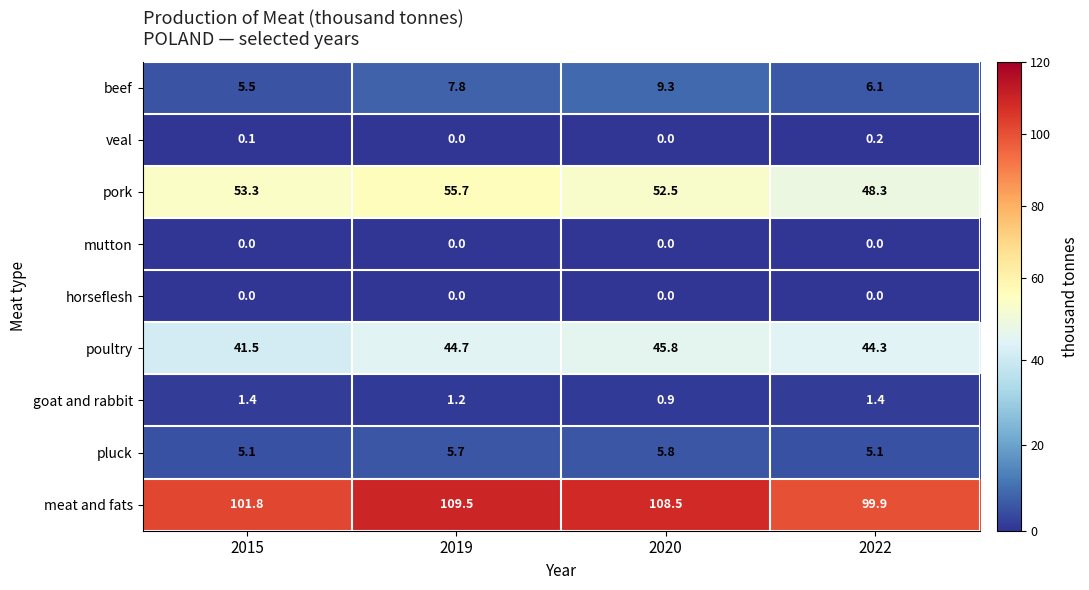

At how many categories does at least one series exceed 47?

4